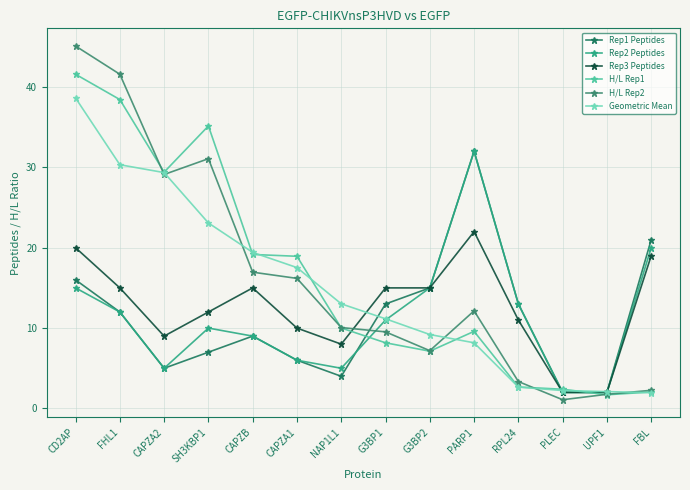

At how many categories does at least one series exceed 36?

2